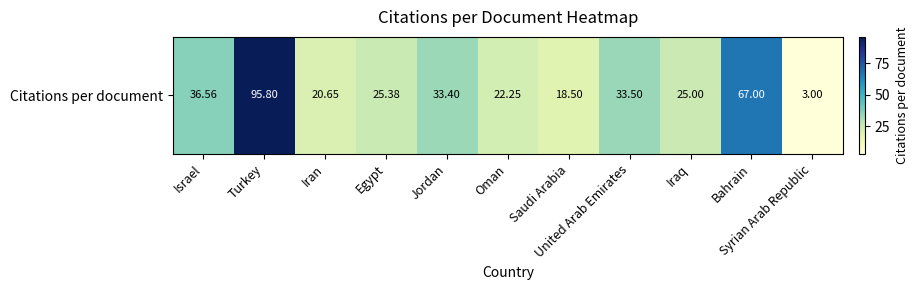

Rank the categories by value from lowest to highest.

Syrian Arab Republic, Saudi Arabia, Iran, Oman, Iraq, Egypt, Jordan, United Arab Emirates, Israel, Bahrain, Turkey